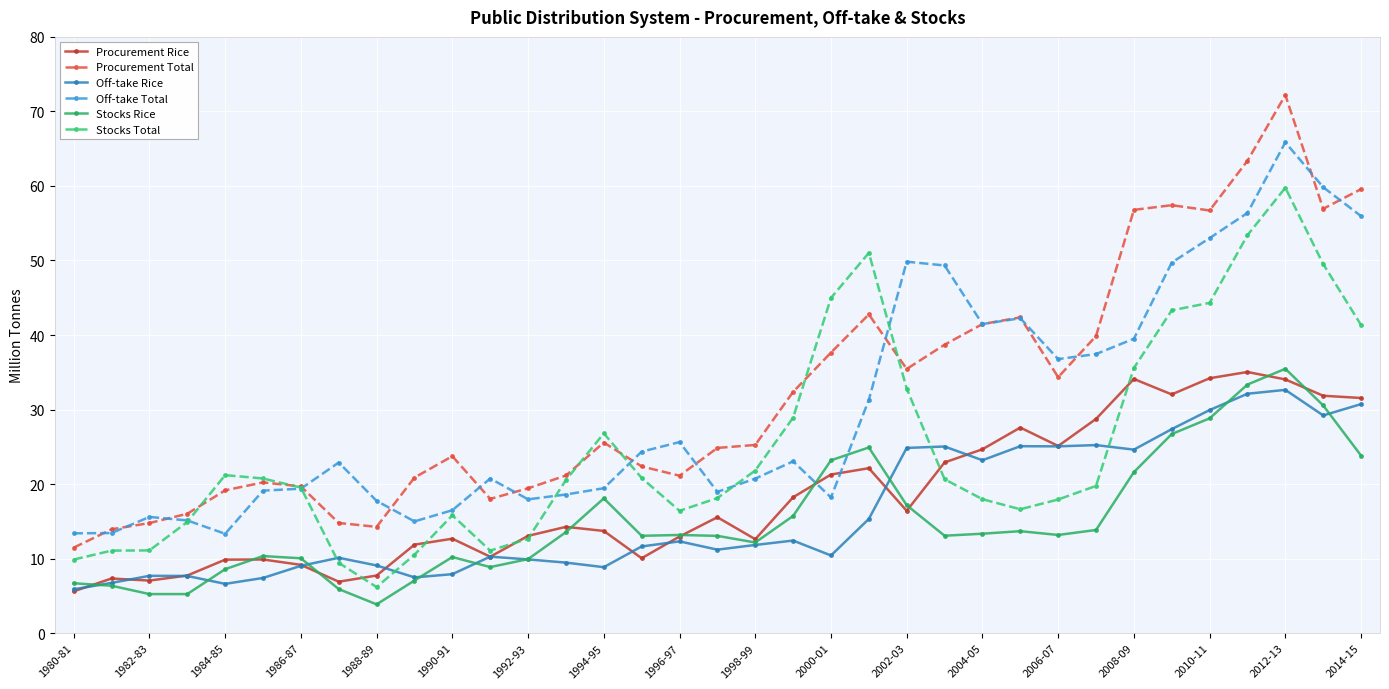

What is the sum of all Off-take Rice values?

564.3